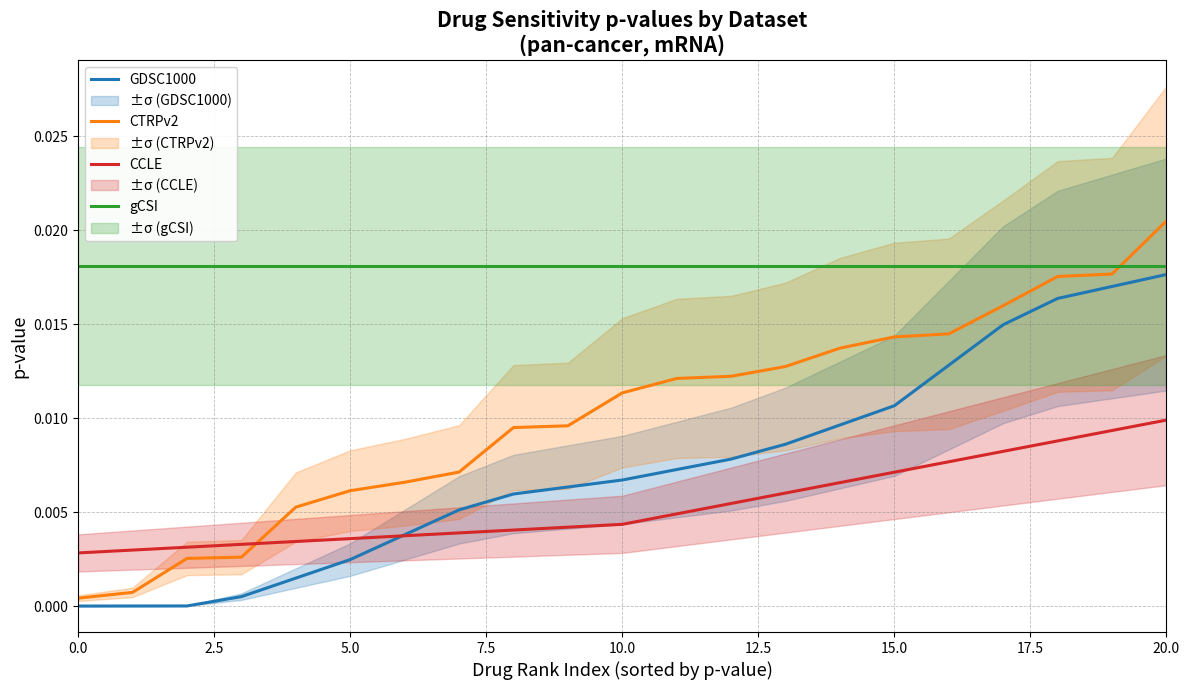

Reading left to right, extract all data points from this chart.

GDSC1000: 0.0	0.0	0.0	0.0	0.0	0.0	0.0	0.0	0.0	0.0	0.0	0.0	0.0	0.0	0.0	0.0	0.0	0.0	0.0	0.0	0.0
CTRPv2: 0.0	0.0	0.0	0.0	0.0	0.0	0.0	0.0	0.0	0.0	0.0	0.0	0.0	0.0	0.0	0.0	0.0	0.0	0.0	0.0	0.0
CCLE: 0.0	0.0	0.0	0.0	0.0	0.0	0.0	0.0	0.0	0.0	0.0	0.0	0.0	0.0	0.0	0.0	0.0	0.0	0.0	0.0	0.0
gCSI: 0.0	0.0	0.0	0.0	0.0	0.0	0.0	0.0	0.0	0.0	0.0	0.0	0.0	0.0	0.0	0.0	0.0	0.0	0.0	0.0	0.0